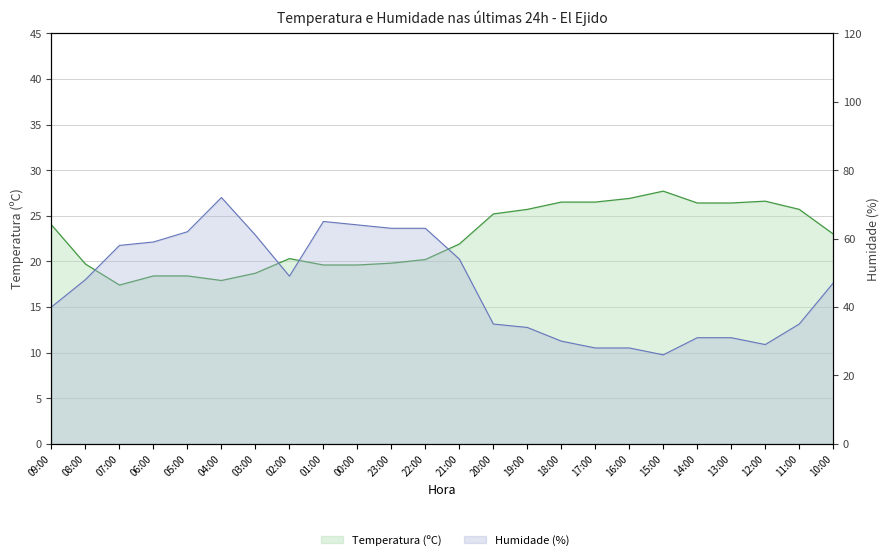

What is the spread (max minus min) of values at 21:00?

32.1